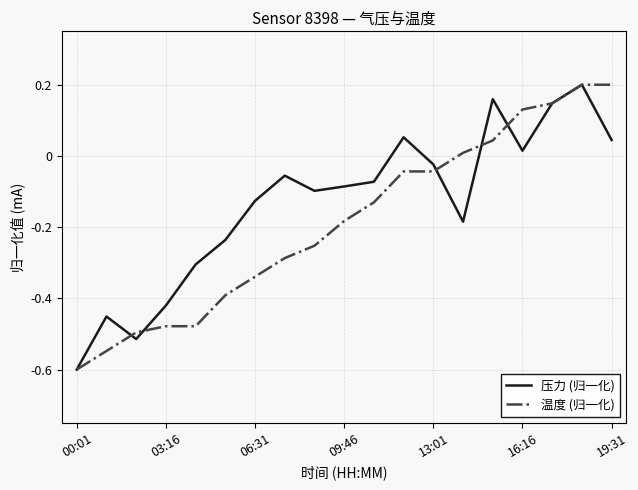

Which series has the largest total across all categories?

压力 (归一化)